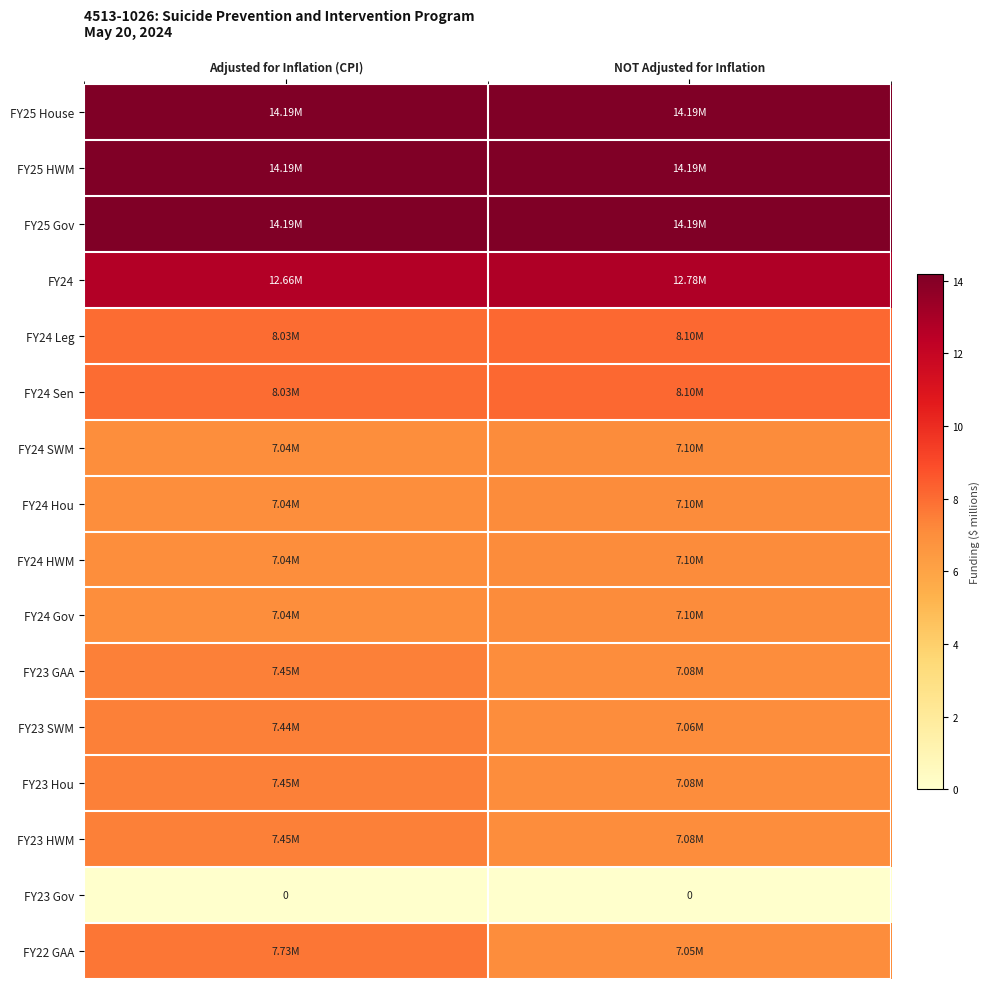

At which label is FY25 HWM closest to 14?

Adjusted for Inflation (CPI)